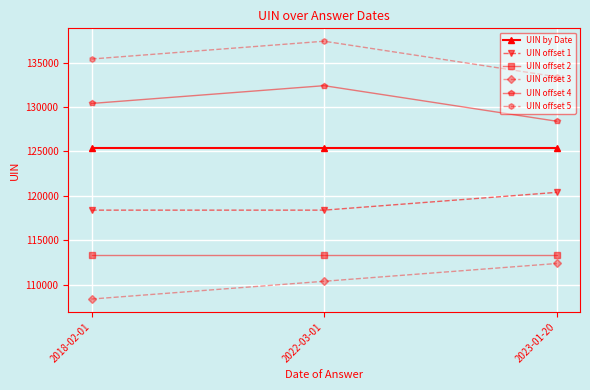

Reading right to left, extract all data points from this chart.

UIN by Date: 125397	125397	125397
UIN offset 1: 120397	118397	118397
UIN offset 2: 113397	113397	113397
UIN offset 3: 112397	110397	108397
UIN offset 4: 128397	132397	130397
UIN offset 5: 133397	137397	135397